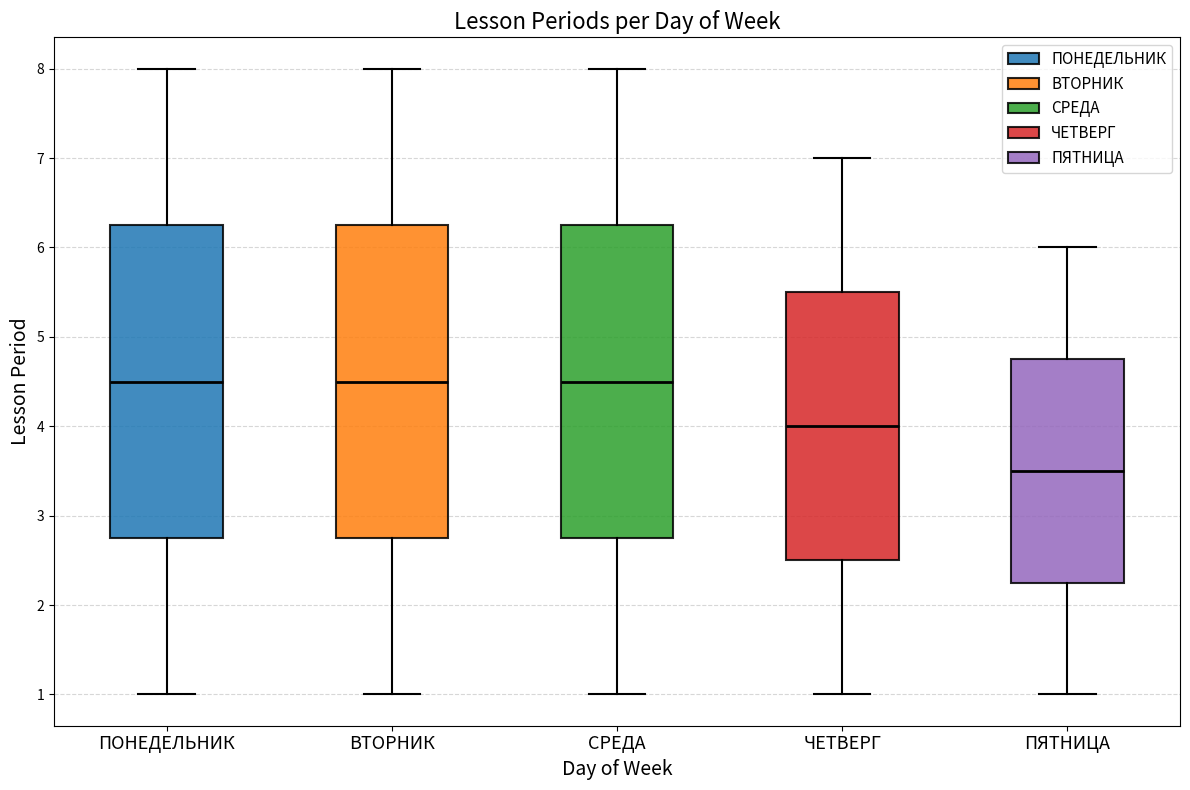

Where does the lower whisker of the box for ЧЕТВЕРГ end on the y-axis? The values are not printed on the chart, so give them approximately, as read against the axis.

1.0